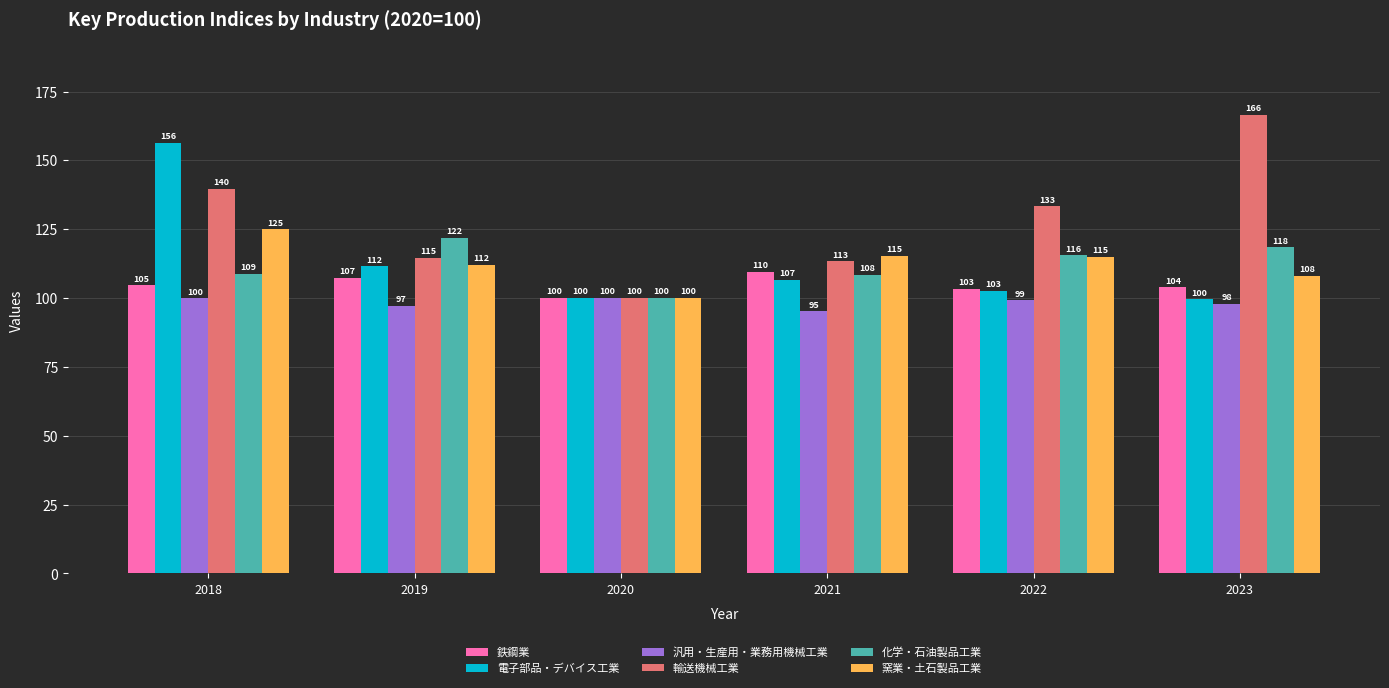

What are all the series names shown in the legend?

鉄鋼業, 電子部品・デバイス工業, 汎用・生産用・業務用機械工業, 輸送機械工業, 化学・石油製品工業, 窯業・土石製品工業